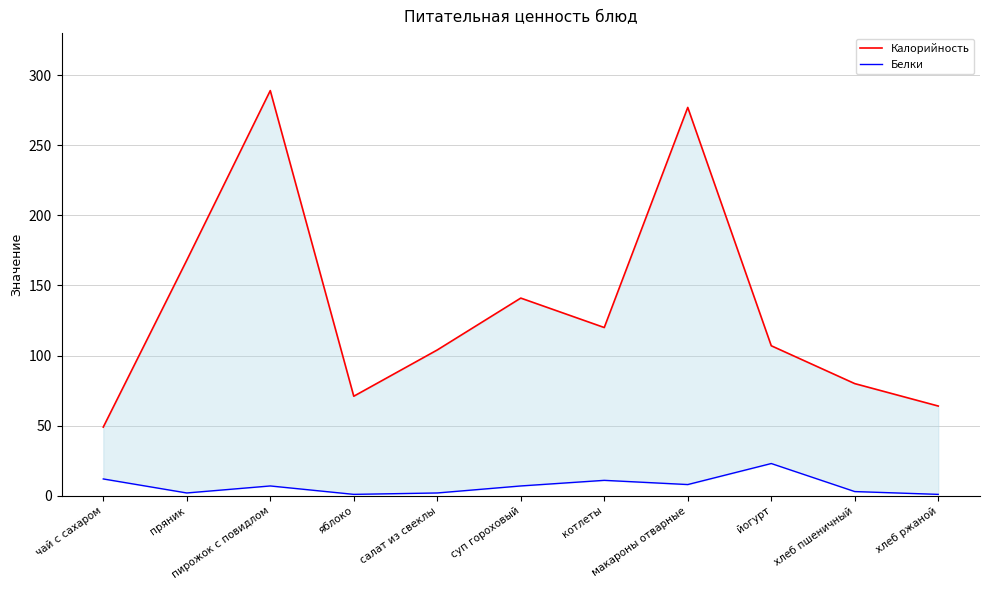

At суп гороховый, list the series in order from smallest to largest.

Белки, Калорийность